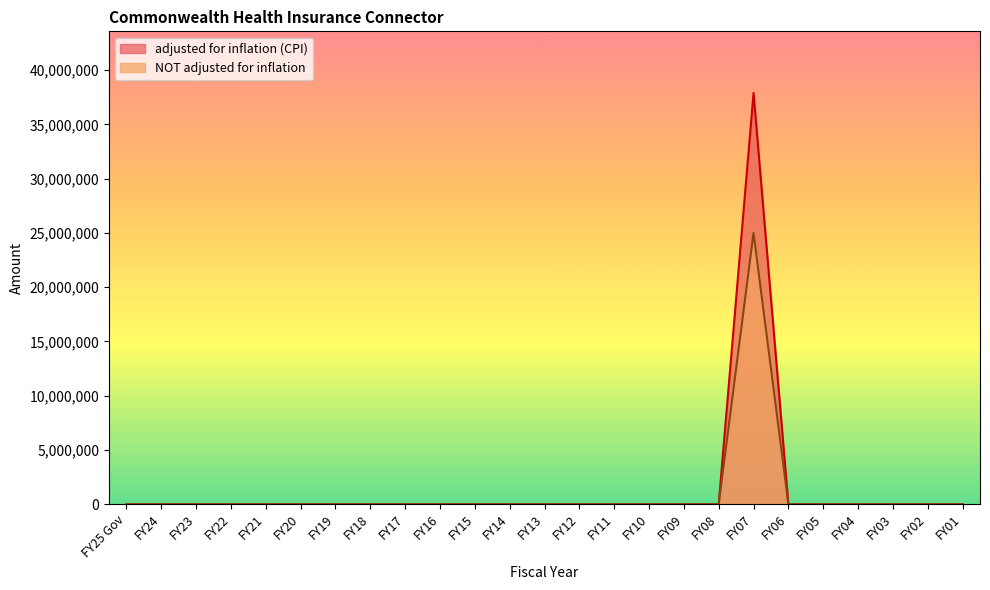

Reading right to left, transcribe all the data shown in this chart.

adjusted for inflation (CPI): 0	0	0	0	0	0	37895935	0	0	0	0	0	0	0	0	0	0	0	0	0	0	0	0	0	0
NOT adjusted for inflation: 0	0	0	0	0	0	25000000	0	0	0	0	0	0	0	0	0	0	0	0	0	0	0	0	0	0